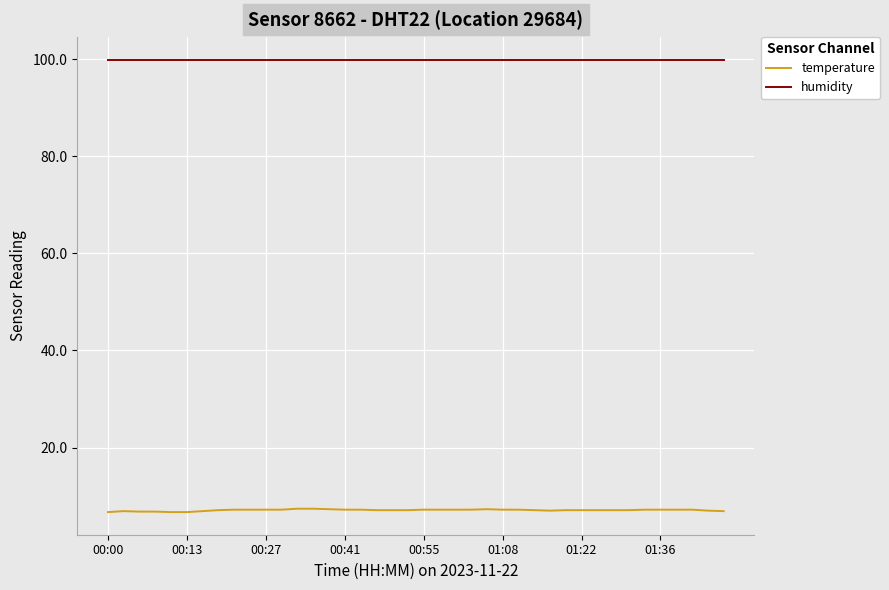

Which series has the widest spread of values?

temperature